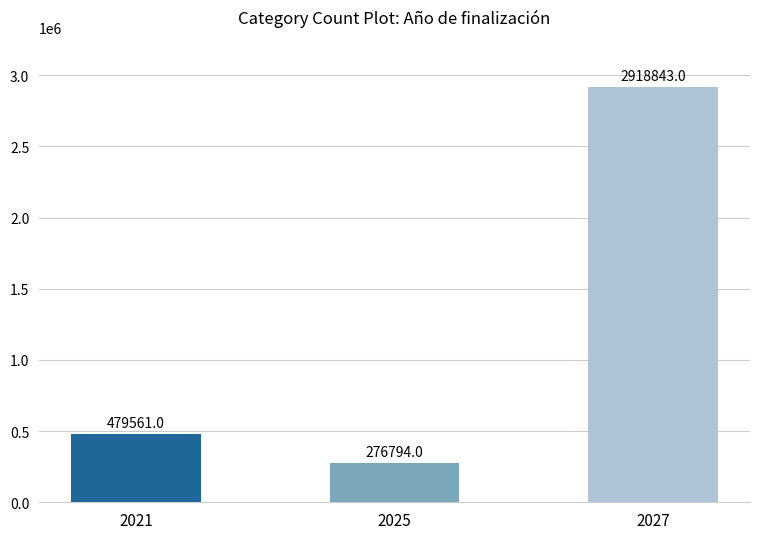

What is the ratio of the value at 2021 to the value at 2027?

0.2